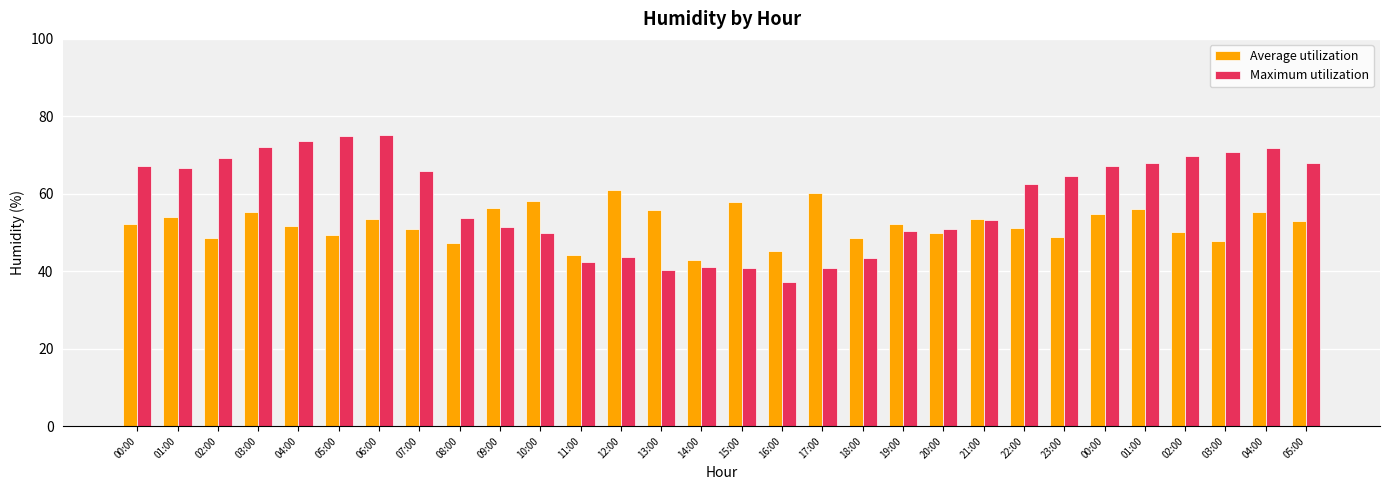

How many bars are there in total?

60